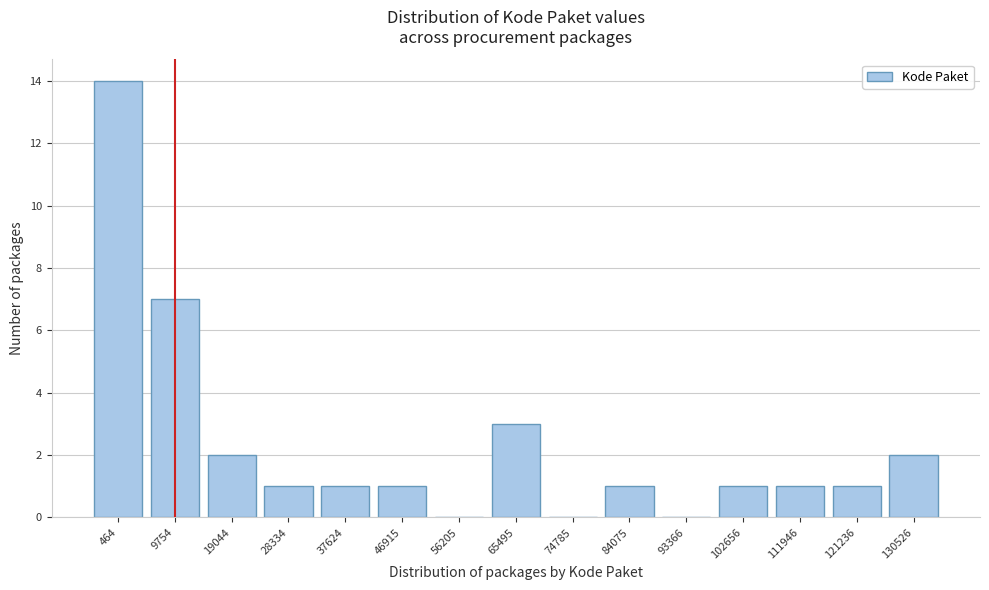

Reading left to right, what are all the values shown in this chart?

464=14	9754=7	19044=2	28334=1	37624=1	46915=1	56205=0	65495=3	74785=0	84075=1	93366=0	102656=1	111946=1	121236=1	130526=2